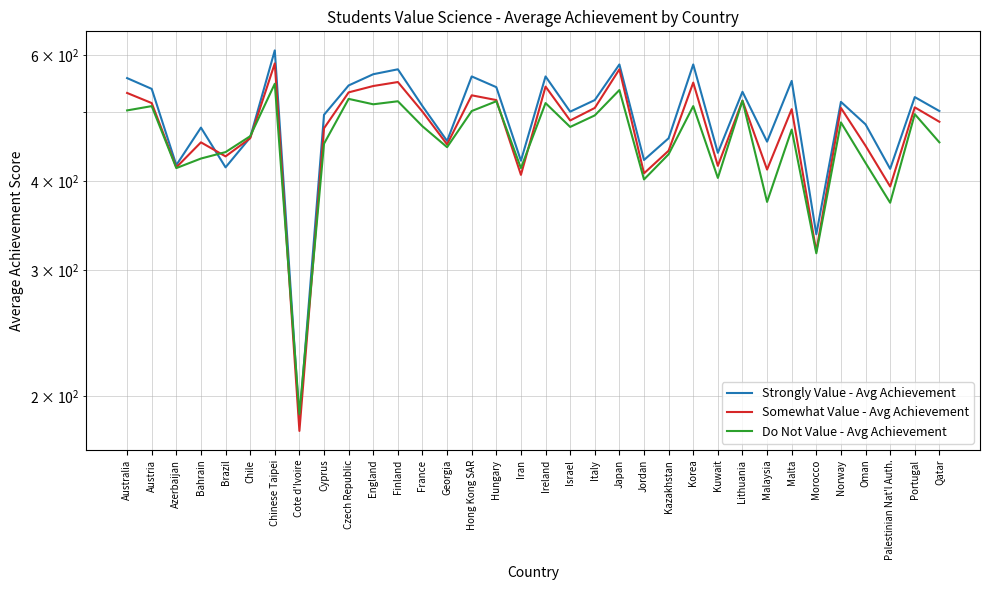

Rank the categories by Strongly Value - Avg Achievement value from highest to lowest.

Chinese Taipei, Japan, Korea, Finland, England, Hong Kong SAR, Ireland, Australia, Malta, Czech Republic, Hungary, Austria, Lithuania, Portugal, Italy, Norway, France, Qatar, Israel, Cyprus, Oman, Bahrain, Chile, Kazakhstan, Georgia, Malaysia, Kuwait, Jordan, Iran, Azerbaijan, Brazil, Palestinian Nat'l Auth., Morocco, Cote d'Ivoire